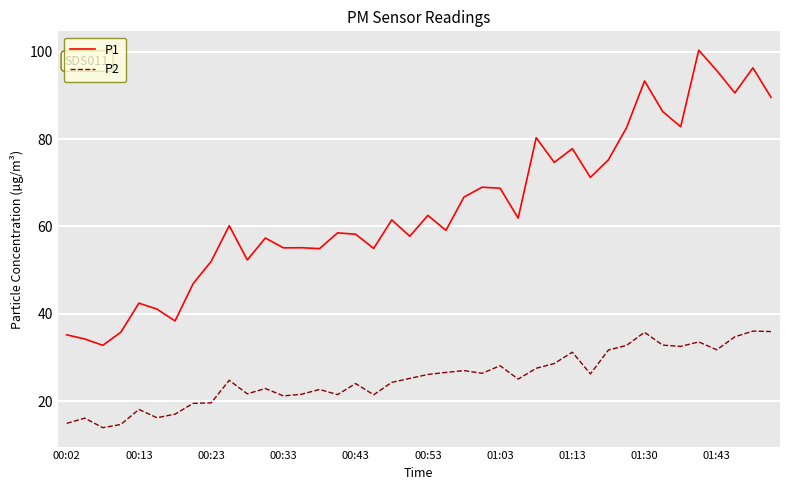

List the series in order of their overall mean, lowest first.

P2, P1